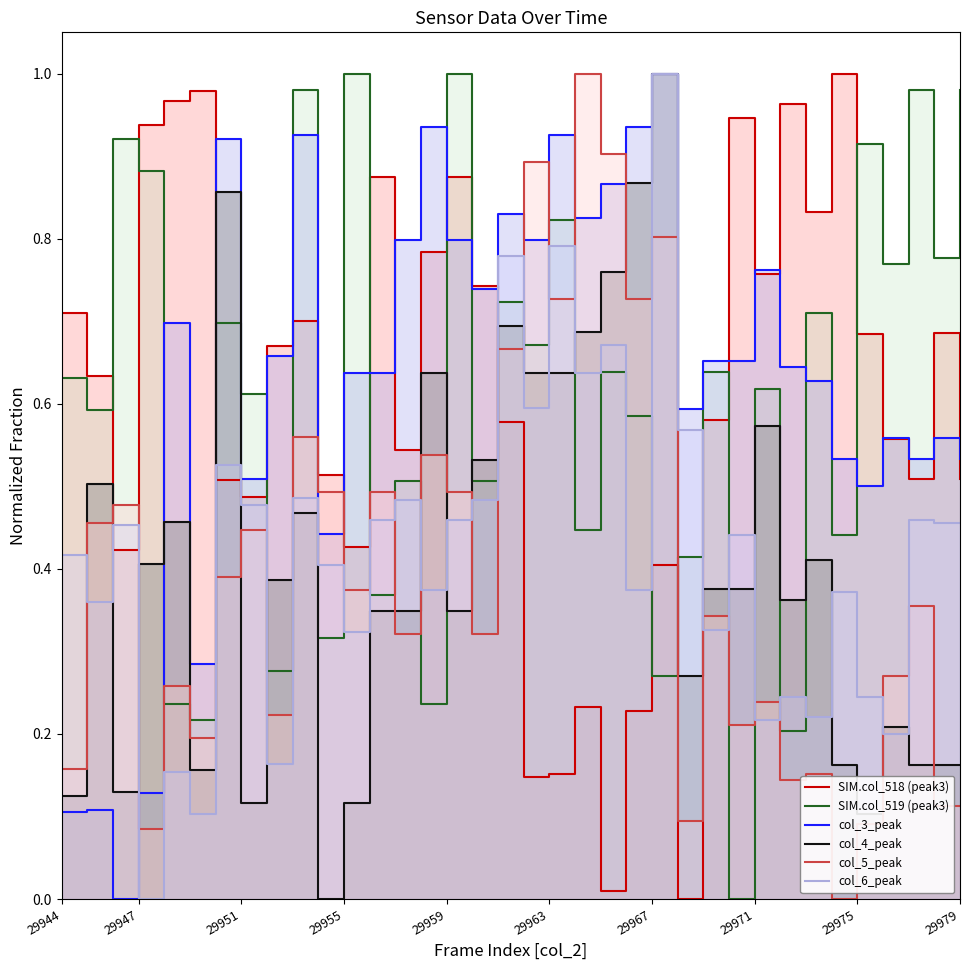

True or false: col_5_peak and SIM.col_519 (peak3) cross at least once.

True